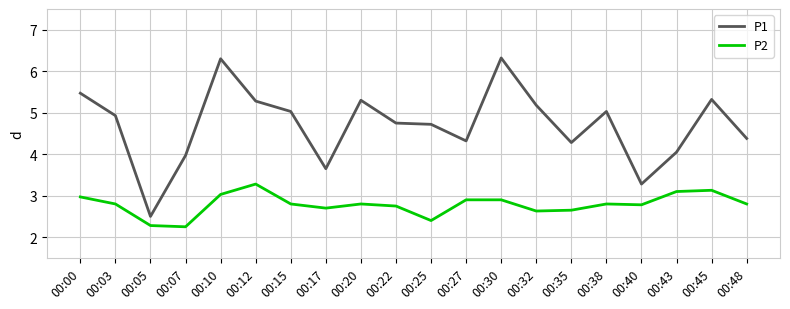

What is the sum of the P1 values at 00:12 and 00:45?

10.6